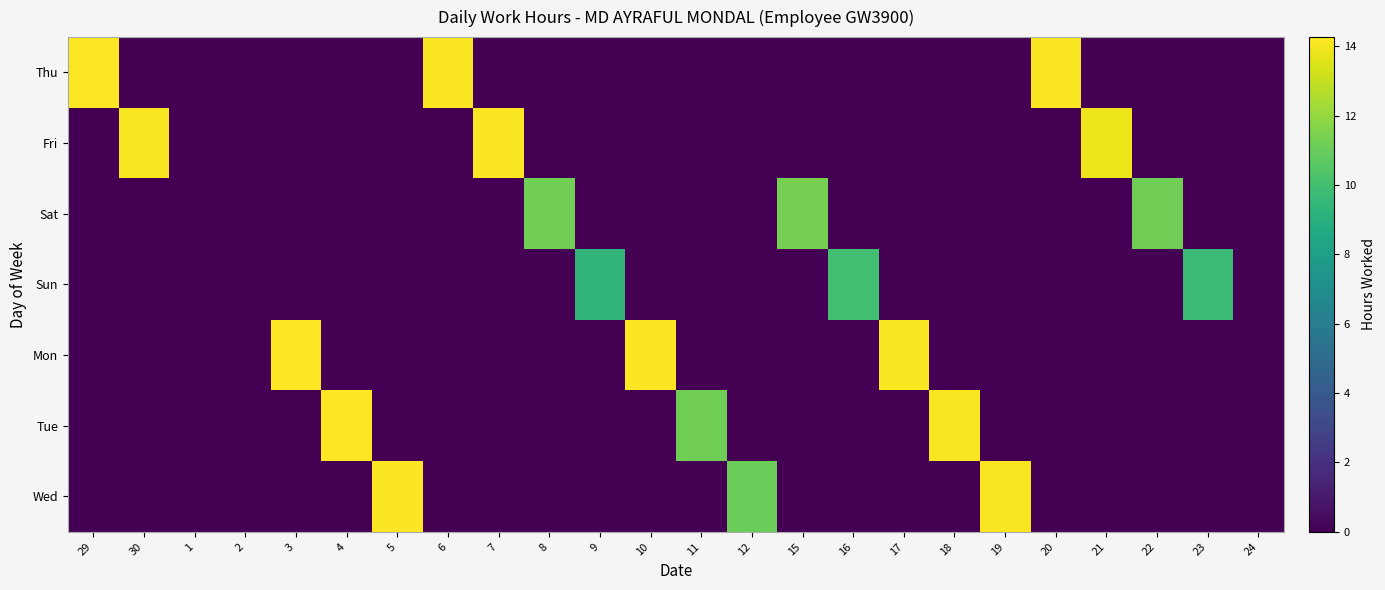

What is the spread (max minus min) of values at 21?

13.9